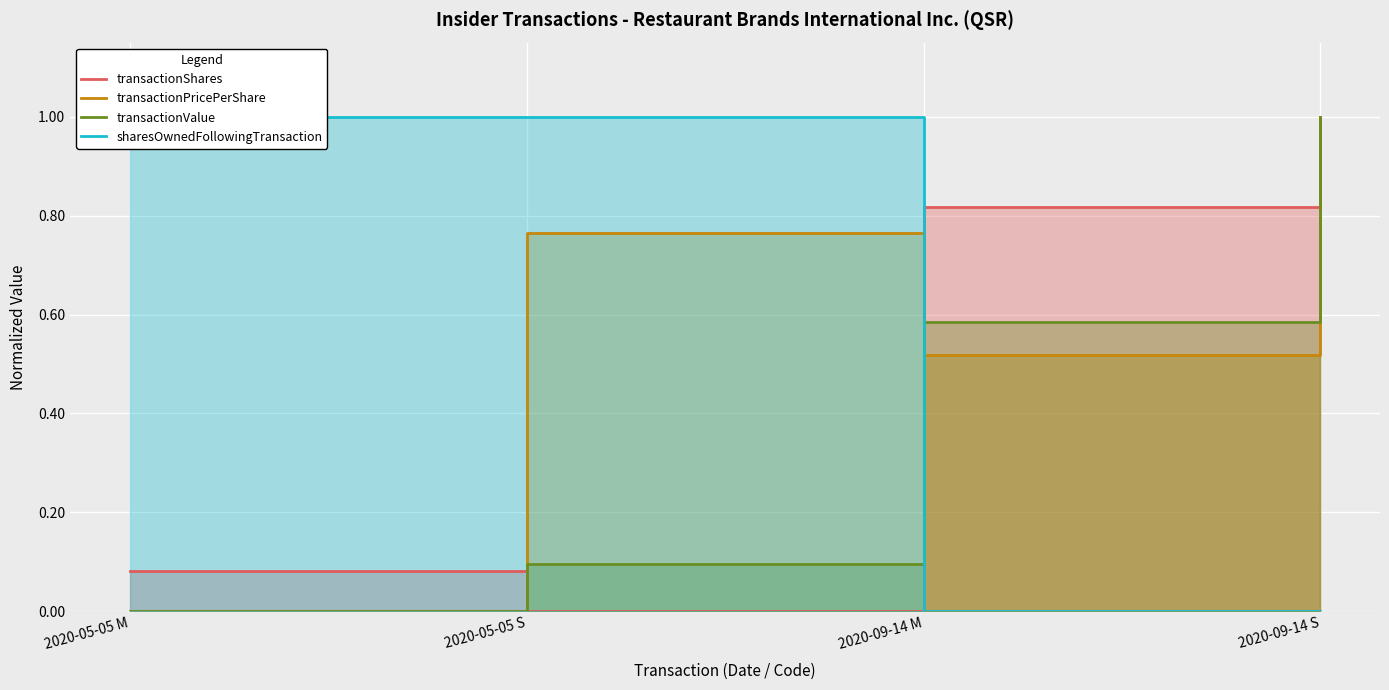

In transactionShares, how many points are lower than both neighbors (excluding endpoints)?

1